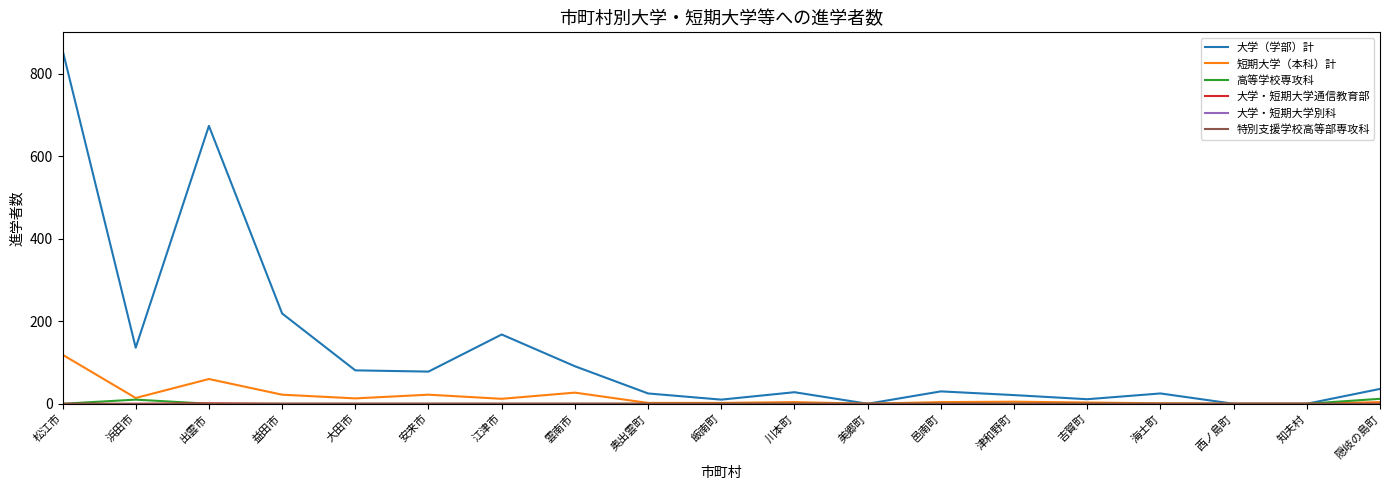

Is this an area chart (filled region under the line)?

No